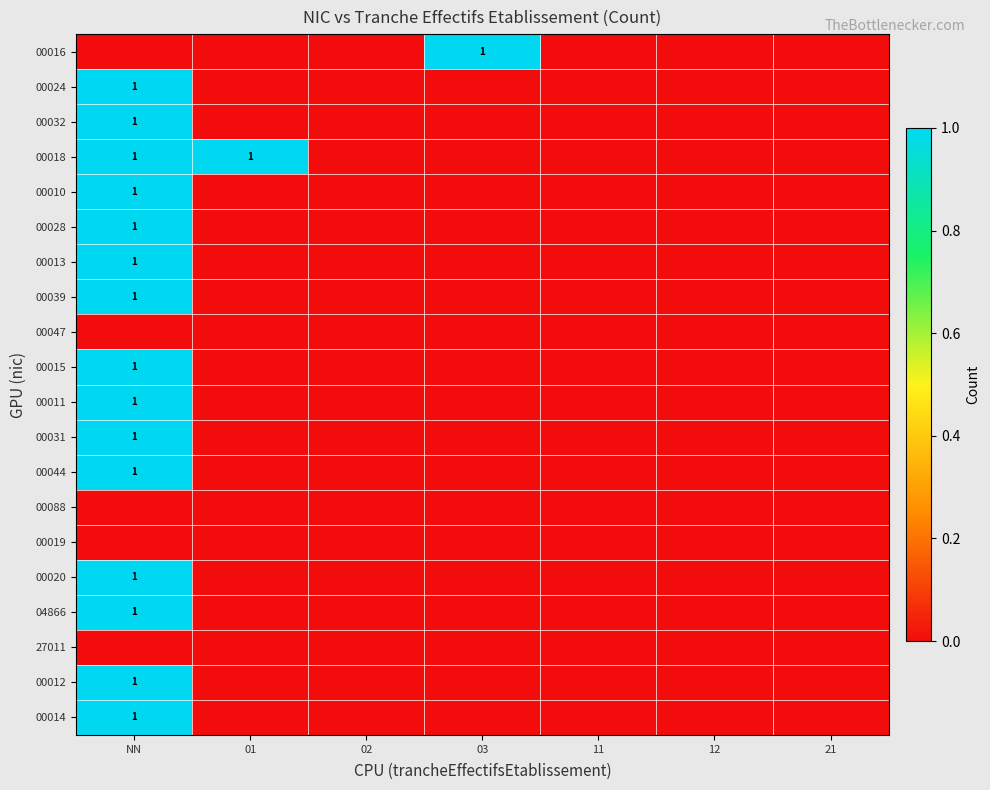

The value of 00039 at NN is 2. True or false?

False